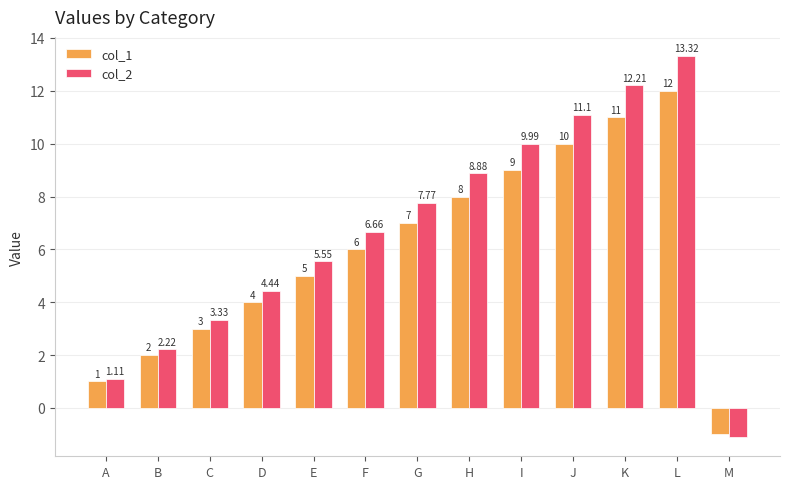

Which series has the largest range (max minus min)?

col_2